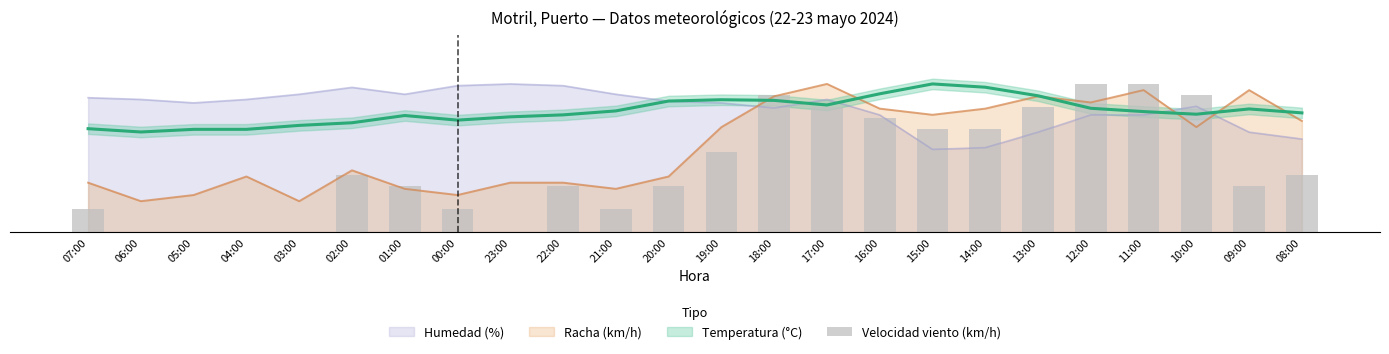

Which label corresponds to the smallest value in the chart?

06:00